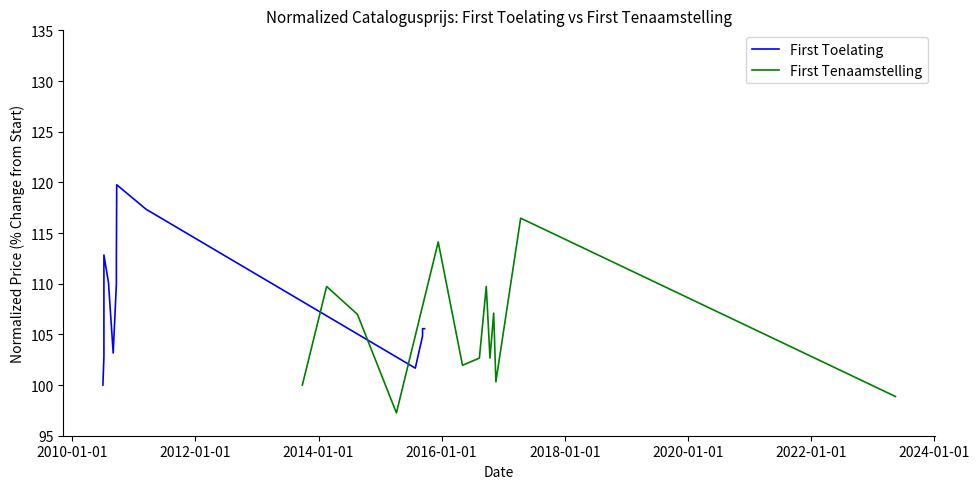

What is the highest value of the First Tenaamstelling series?

116.5